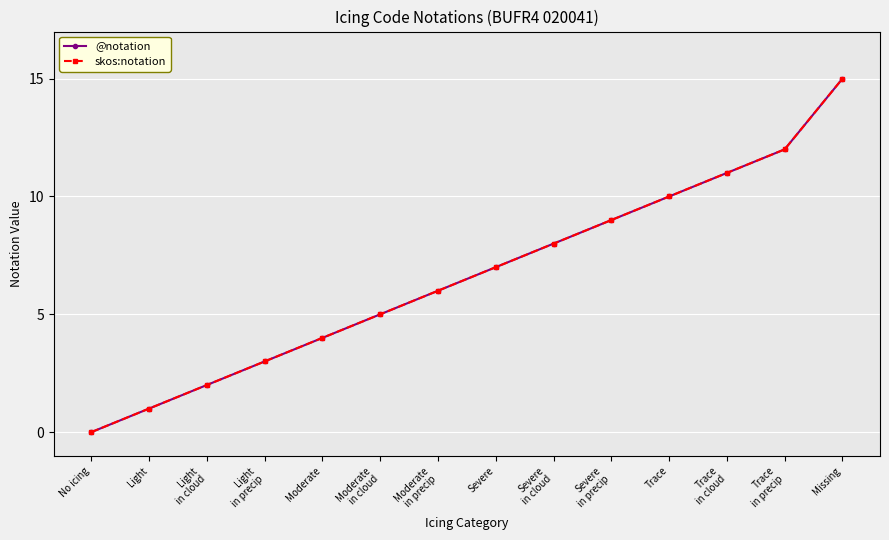

Between Trace and Trace
in cloud, which is larger?

Trace
in cloud